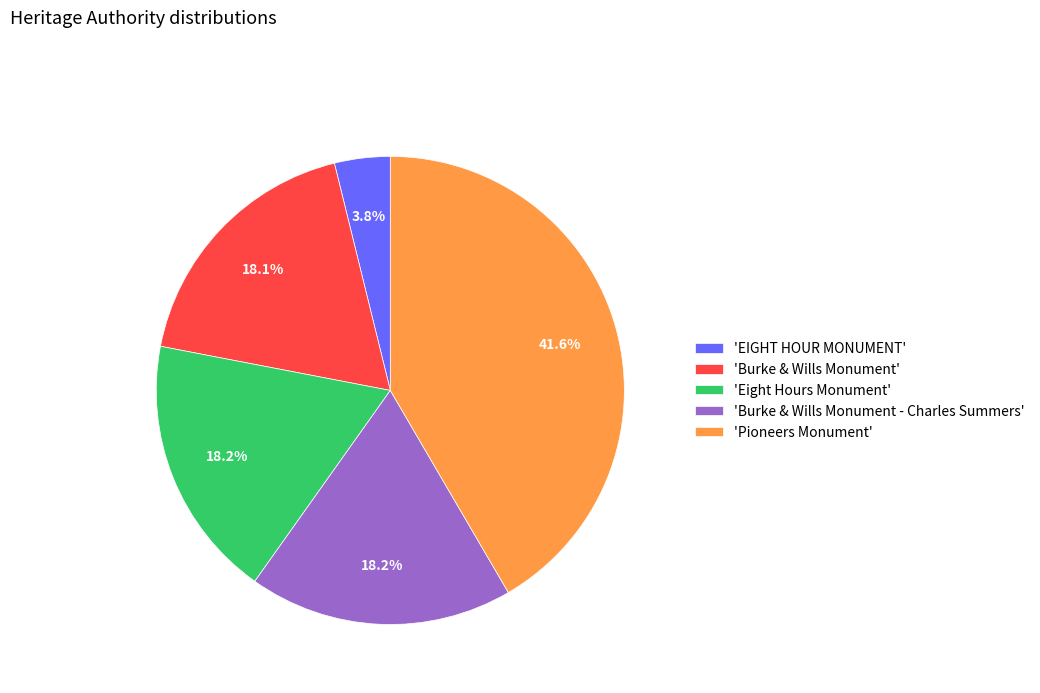

Which slice is the largest?

'Pioneers Monument'